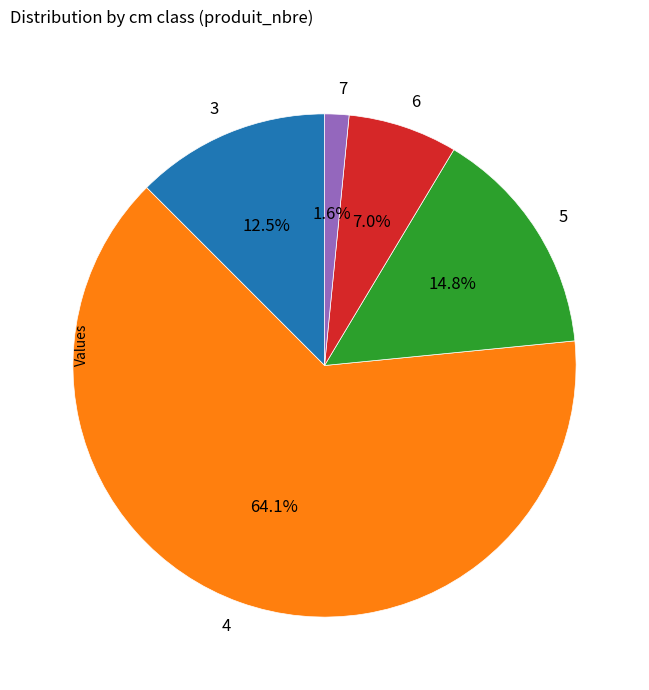

Which has a higher value, 3 or 6?

3